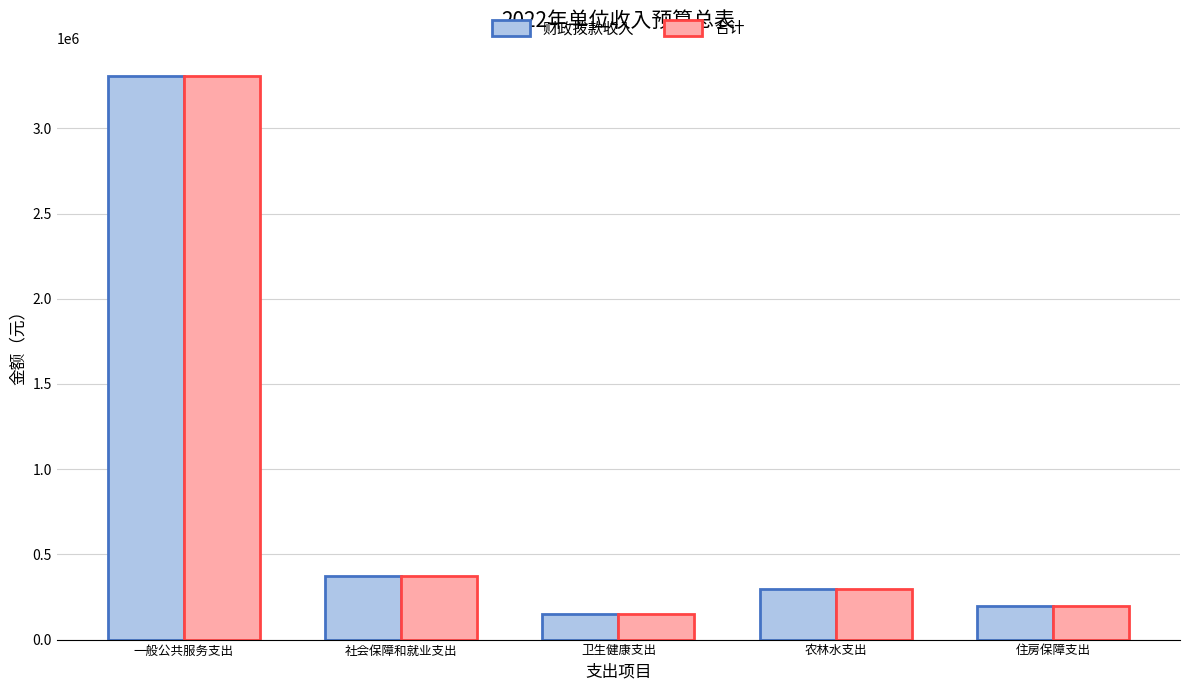

At how many categories does at least one series exceed 406286?

1